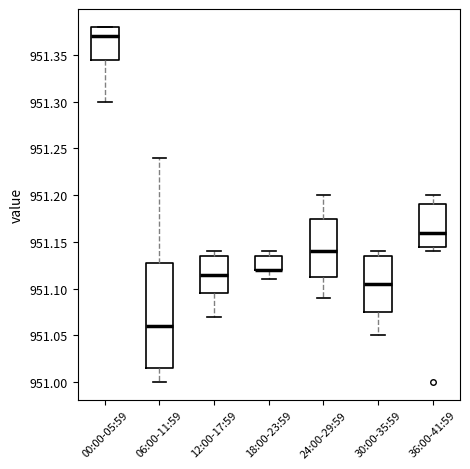

Where does the median line of the box for 36:00-41:59 sit on the y-axis? The values are not printed on the chart, so give them approximately, as read against the axis.

951.160